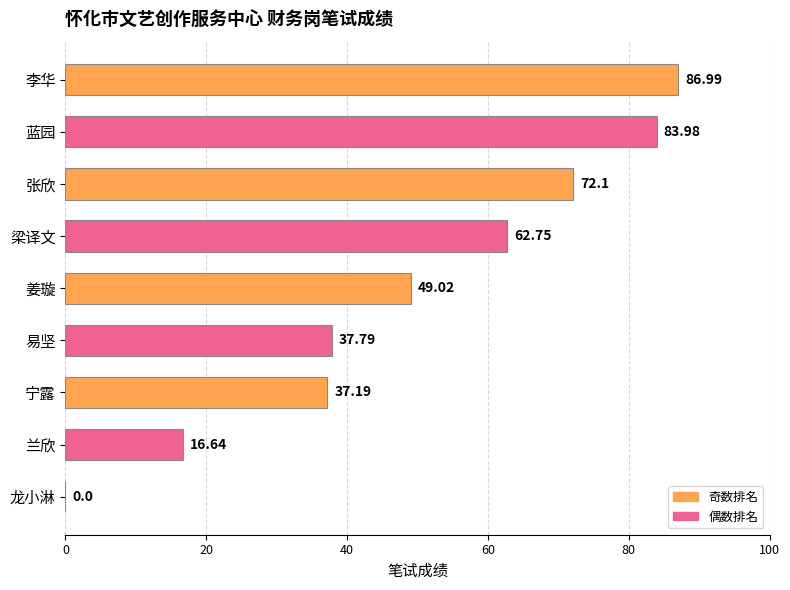

What is the sum of all values?

446.5